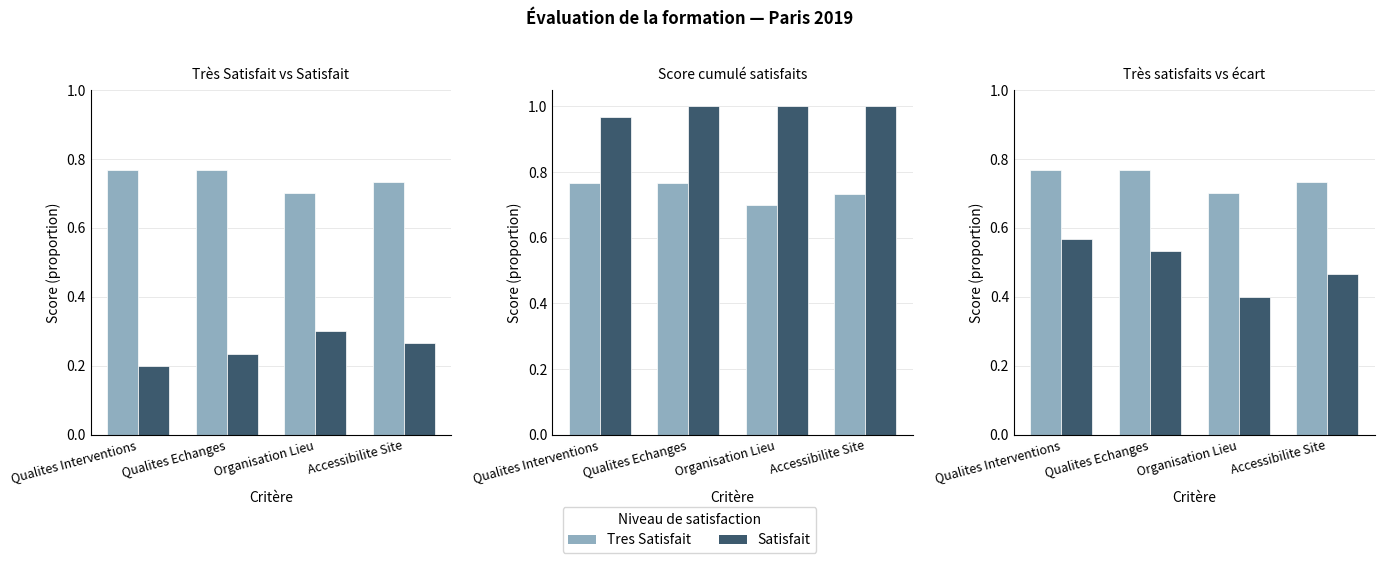

Which series has the largest total across all categories?

Total Satisfaits